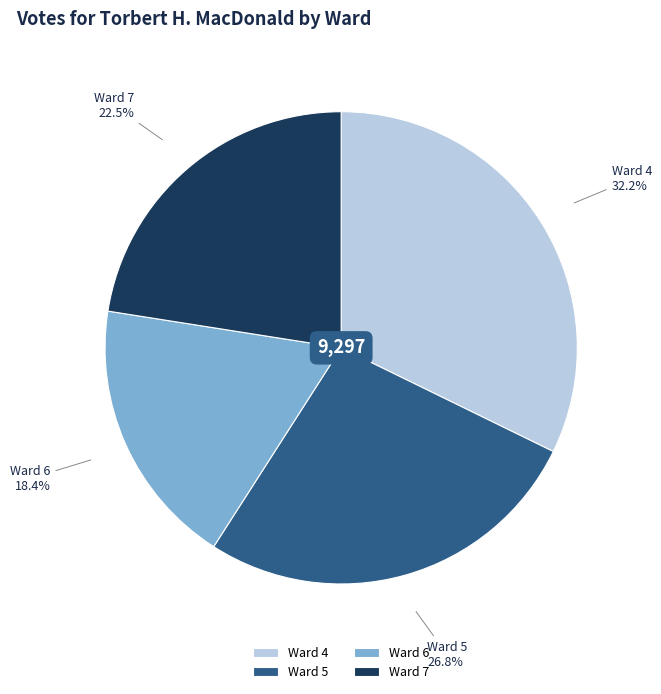

Which has a higher value, Ward 5 or Ward 4?

Ward 4